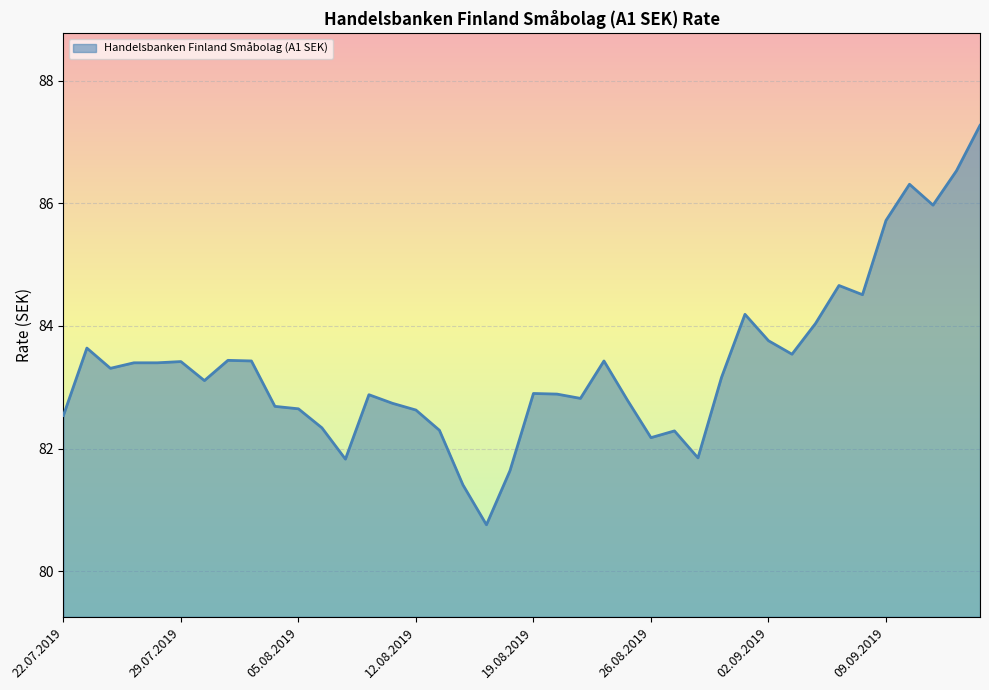

What is the difference between the maximum and minimum values?

6.5